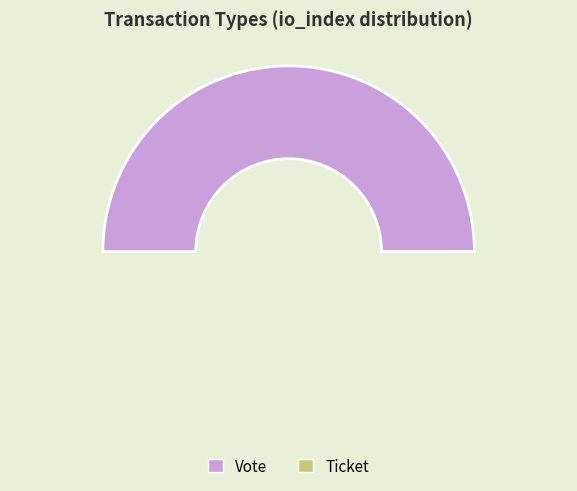

Rank the categories by value from lowest to highest.

Ticket, Vote